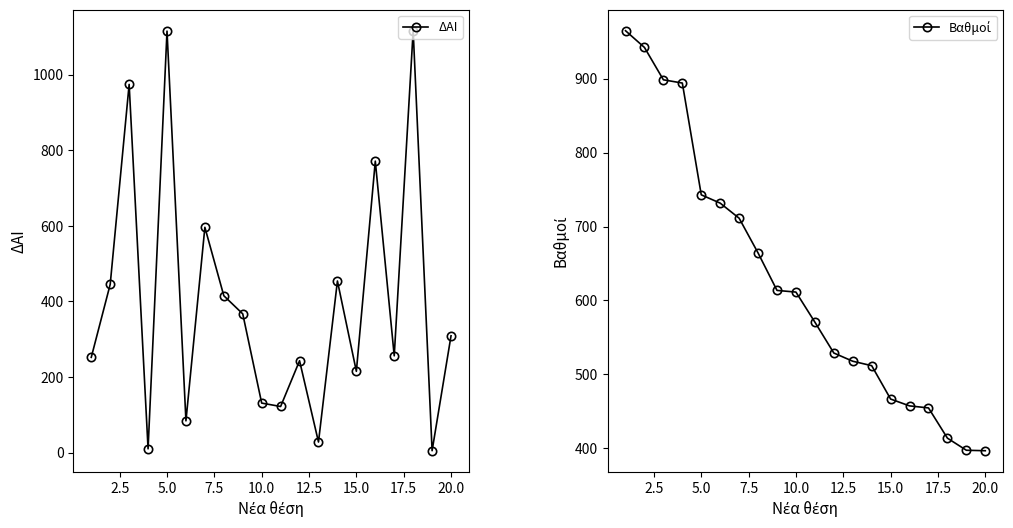

The value of ΔΑΙ at 10.0 is 77. True or false?

False